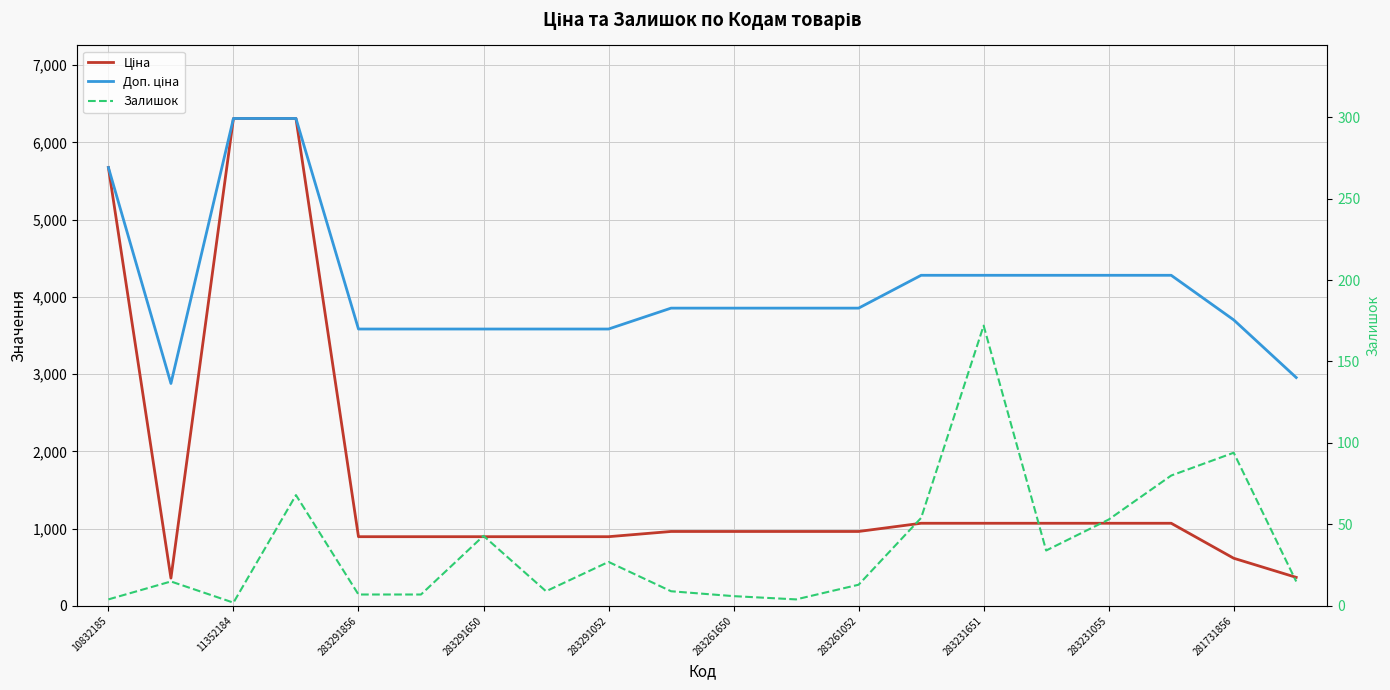

True or false: Доп. ціна and Ціна cross at least once.

False